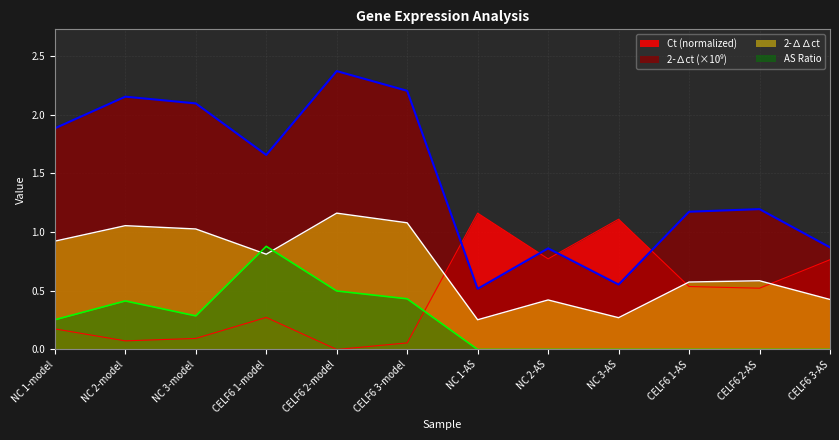

How many AS Ratio values are between 0 and 1?

12